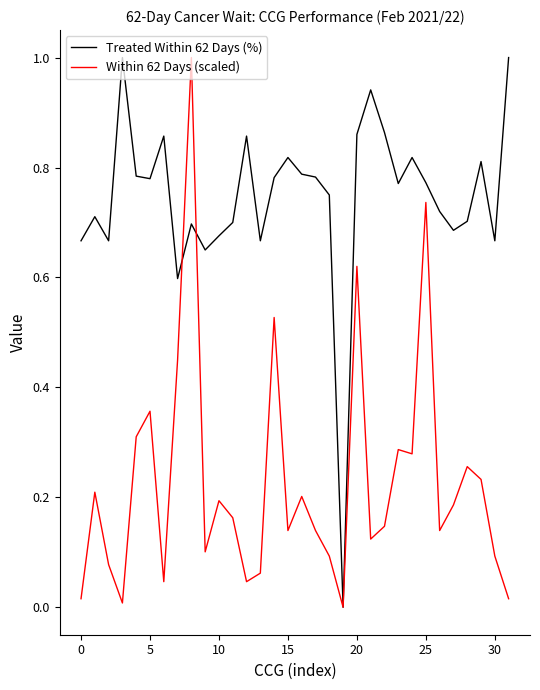

What is the maximum value shown in the chart?

1.0